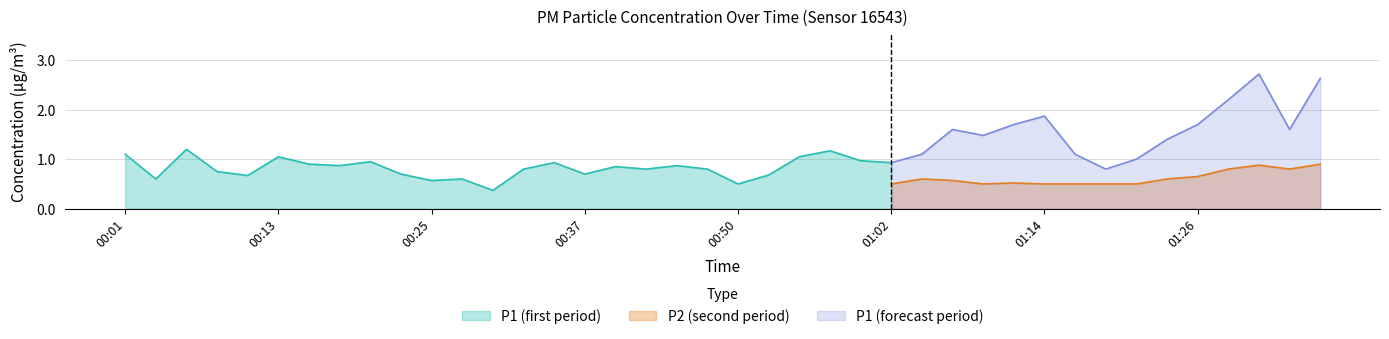

What is the highest value of the P2 (second period) series?

0.9